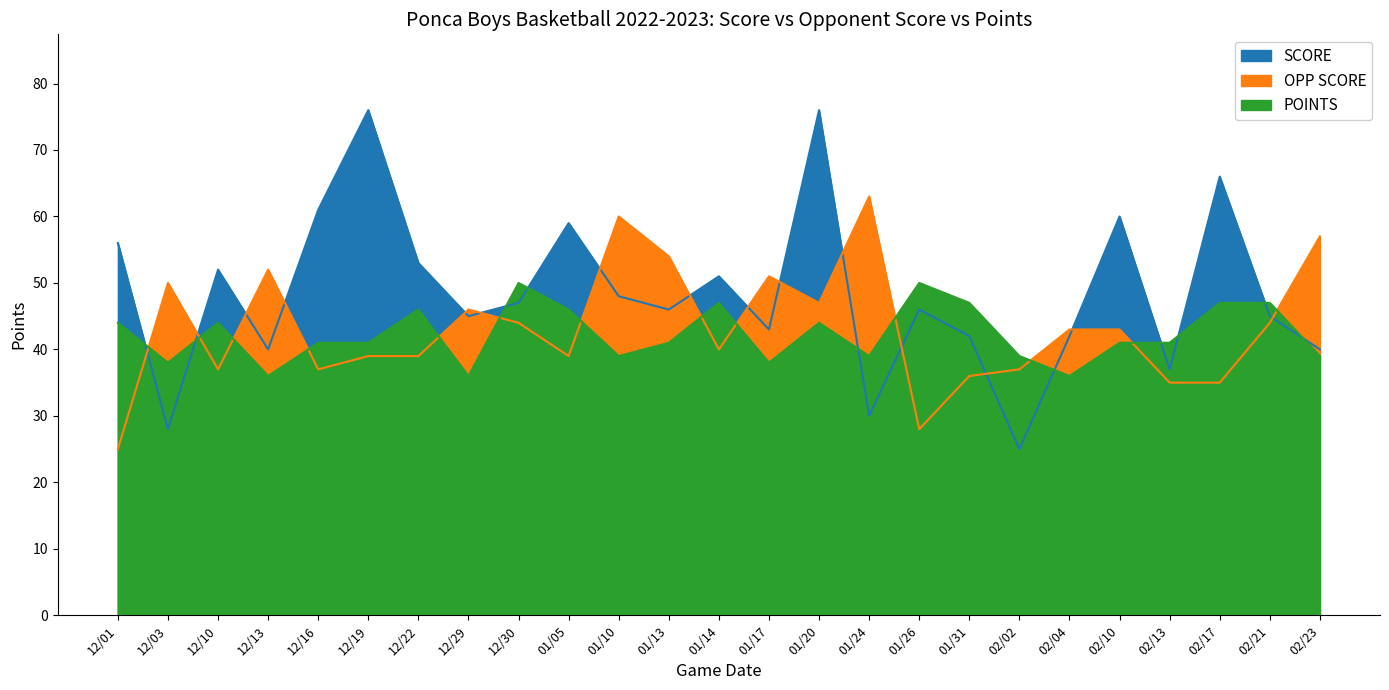

The value of POINTS at 12/01 is 44. True or false?

True